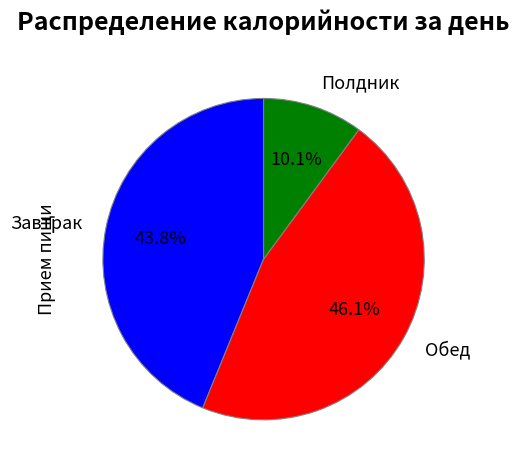

To the nearest percent, what is the average slice percentage?

33%